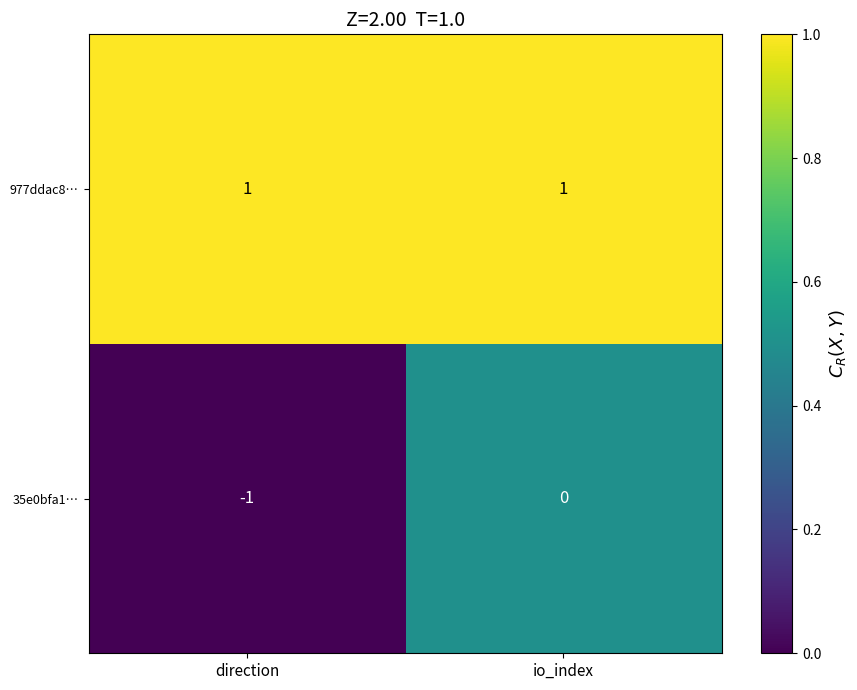

Reading left to right, list all the values displayed in this chart.

977ddac8…: 1	1
35e0bfa1…: -1	0